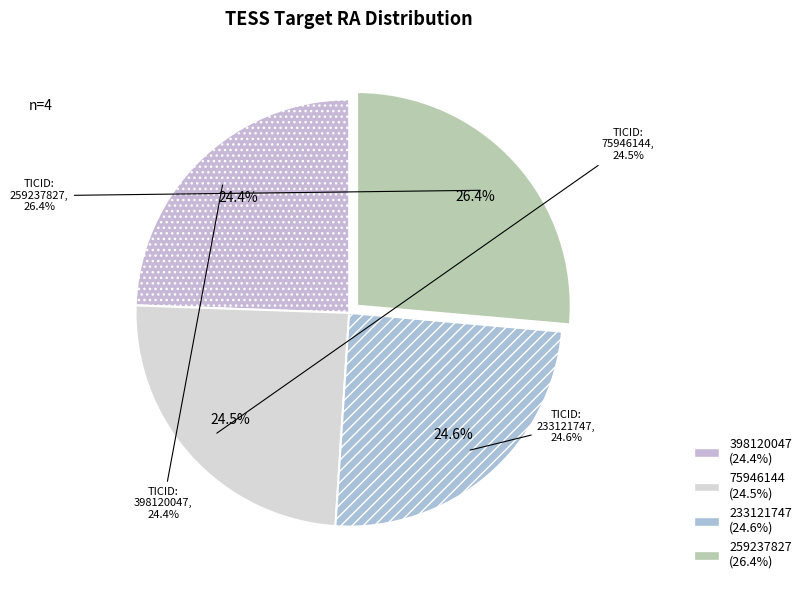

Combined, what portion of the pie is 398120047 and 75946144?

49.0%